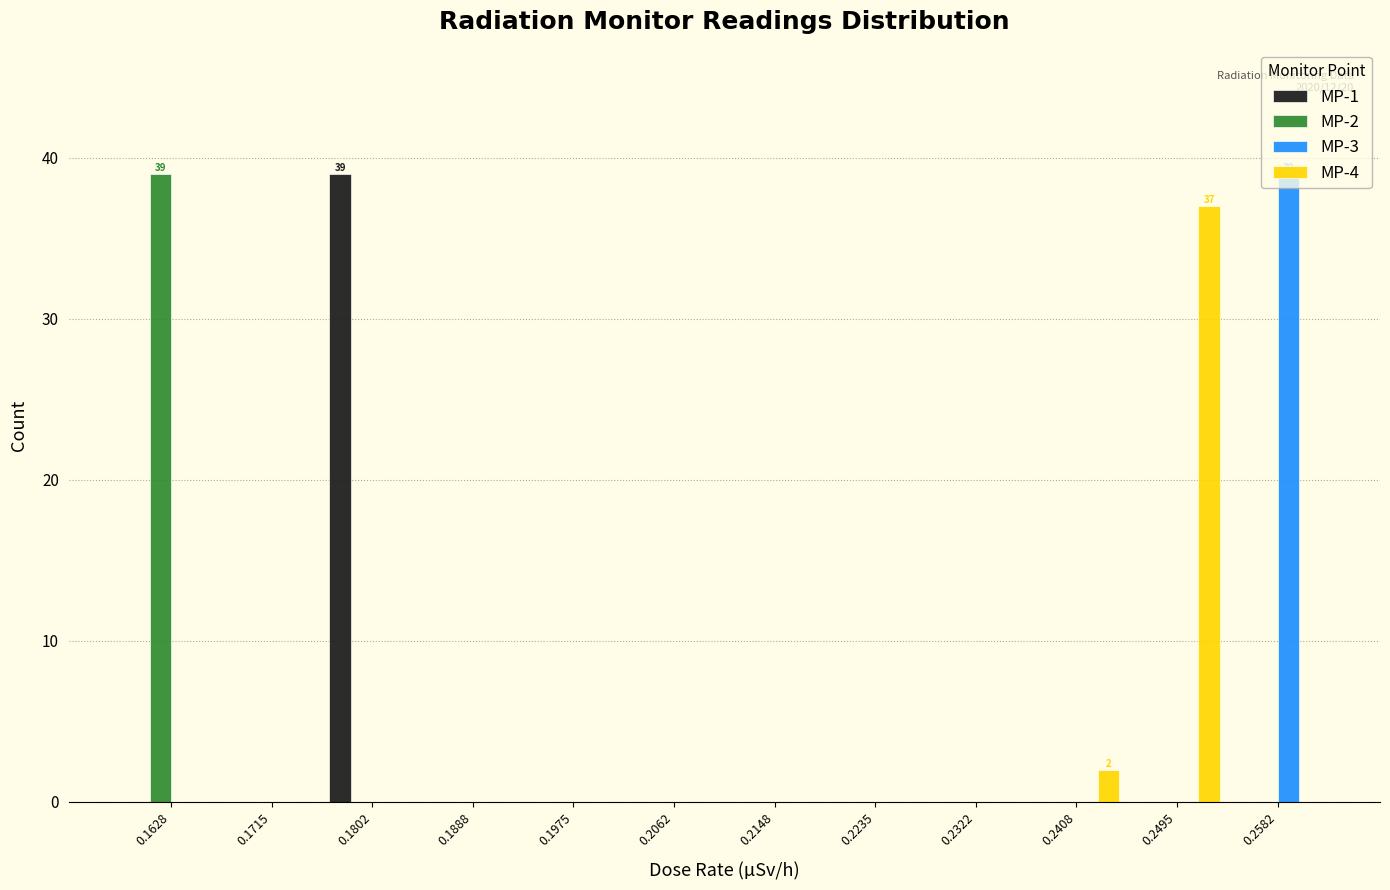

In the MP-2 series, which range on the x-axis has the tallest bar?

0.159 to 0.167